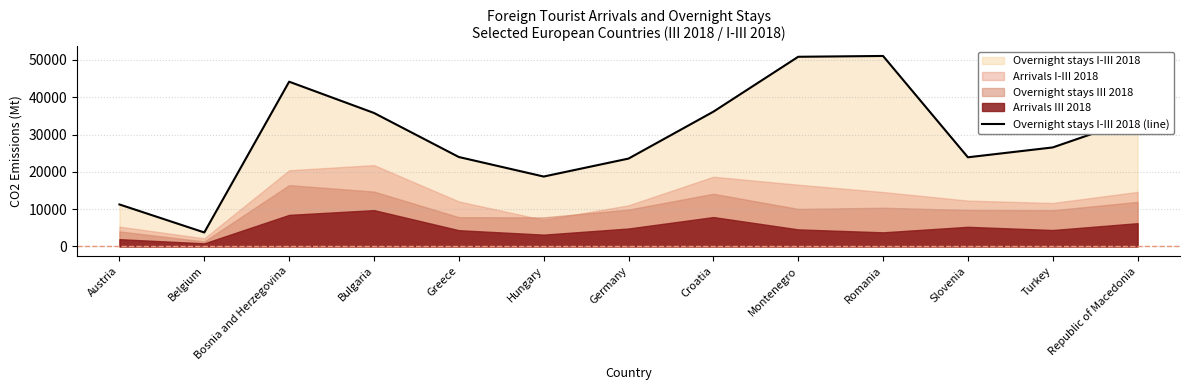

What is the sum of all values?

384210